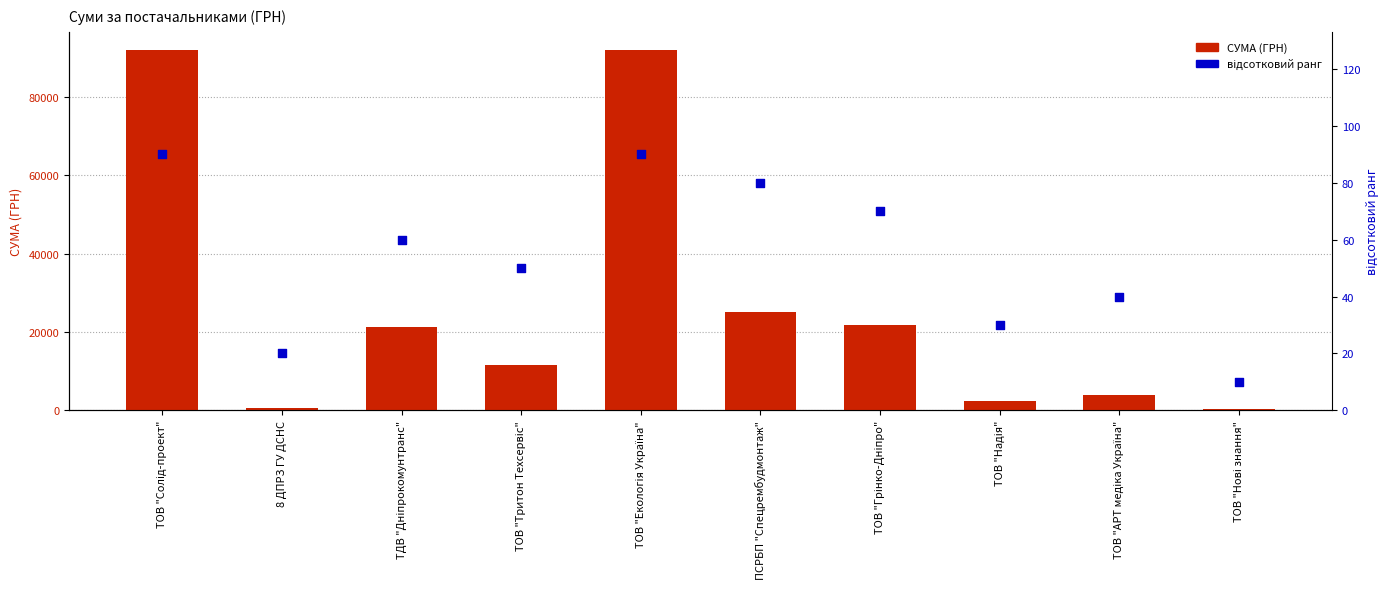

Which series contains the highest Y value?

СУМА (ГРН)